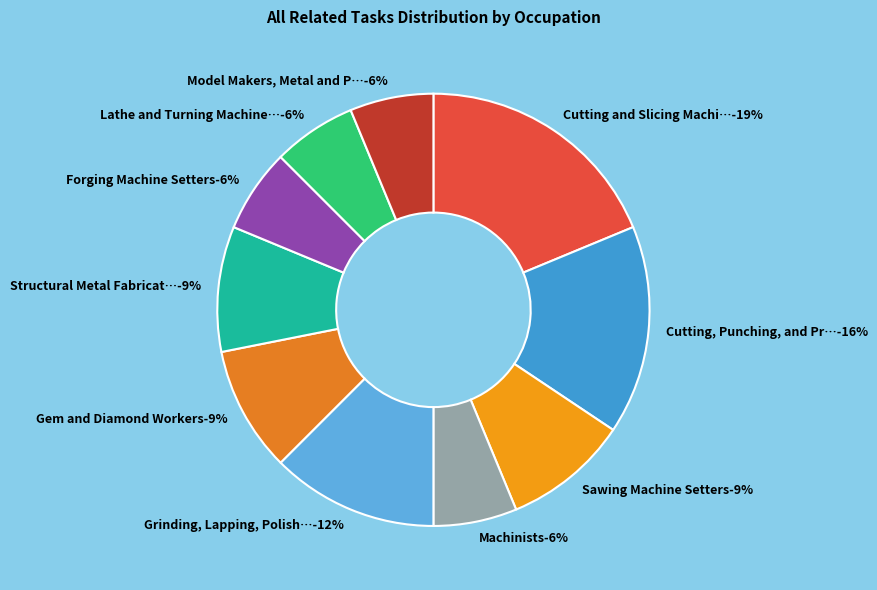

What percentage do Sawing Machine Setters and Forging Machine Setters together represent?

15.6%